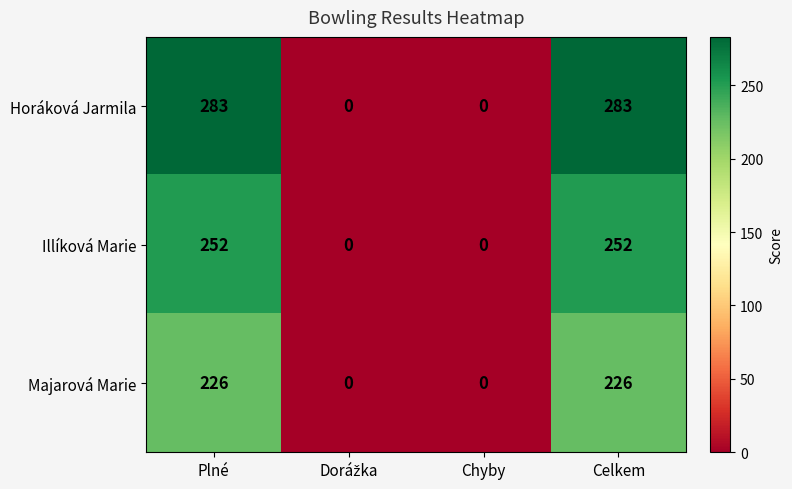

The value of Majarová Marie at Chyby is 0. True or false?

True